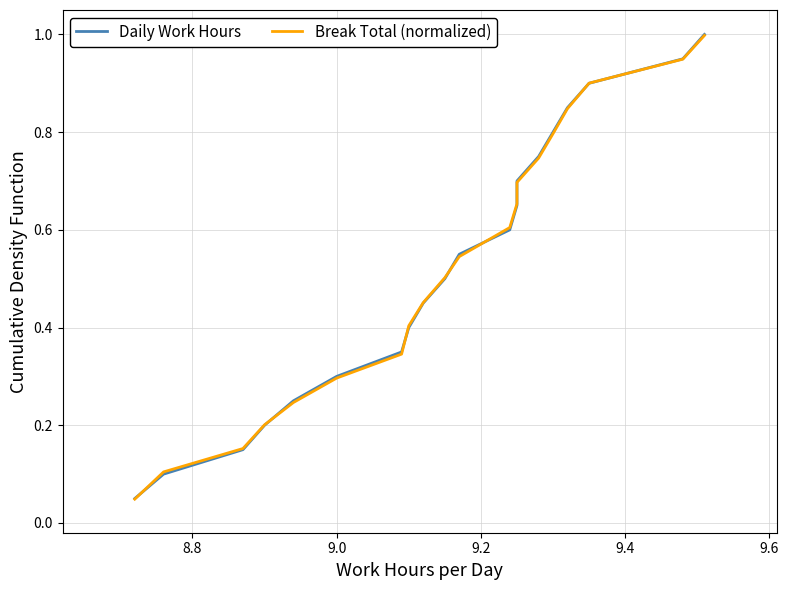

True or false: Daily Work Hours has more than 2 points higher than both neighbors.

False